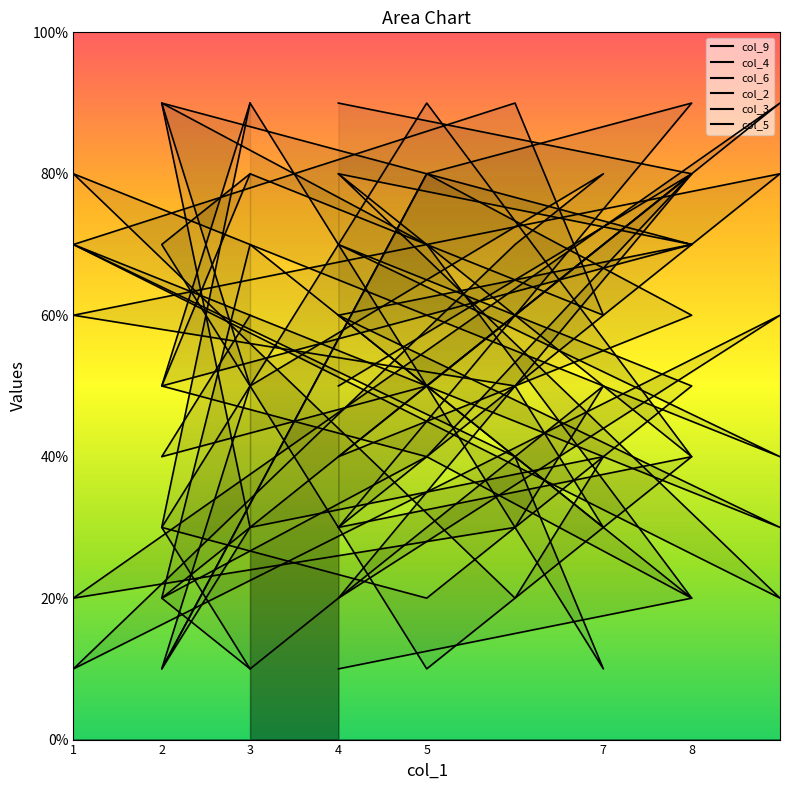

Which category has the highest value across all series?

5